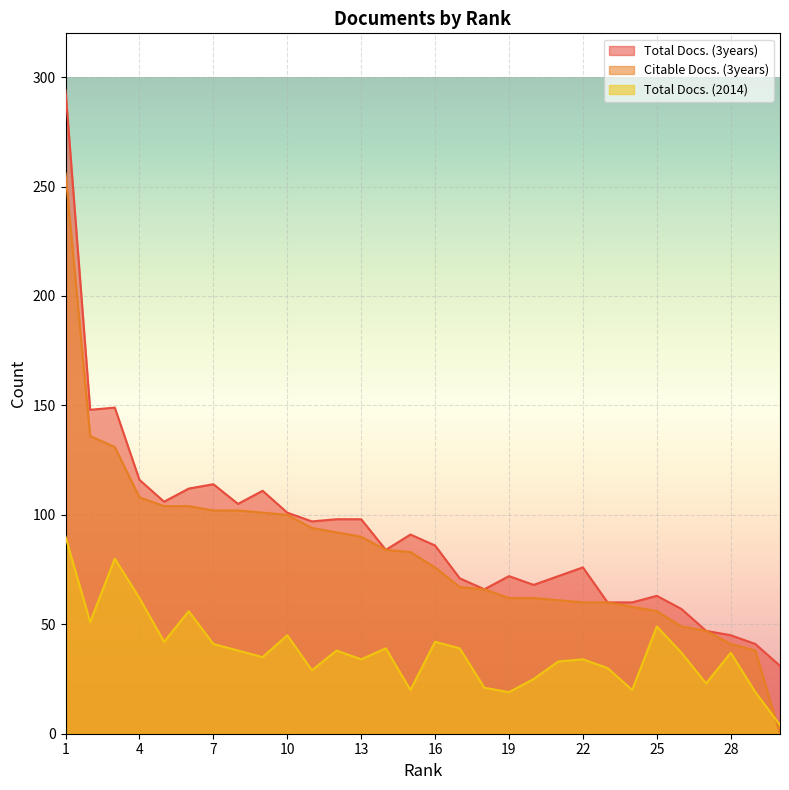

True or false: Citable Docs. (3years) and Total Docs. (3years) cross at least once.

False